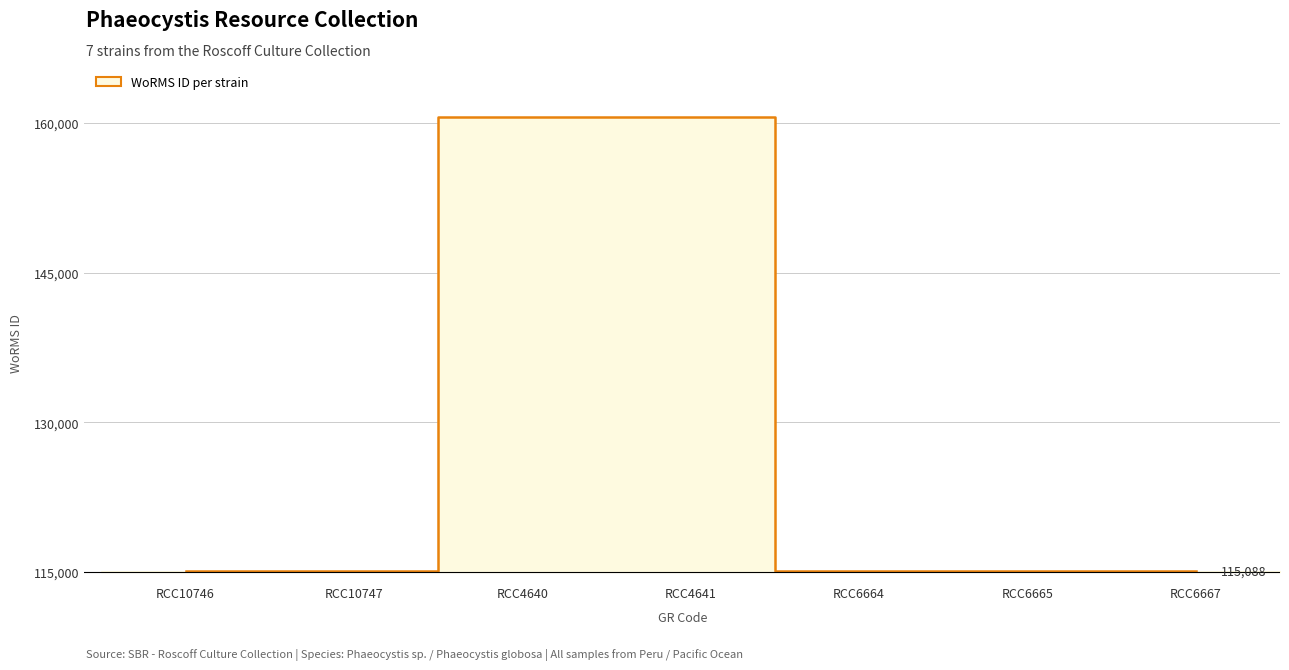

Count the values in the range 115088 to 160538.

7